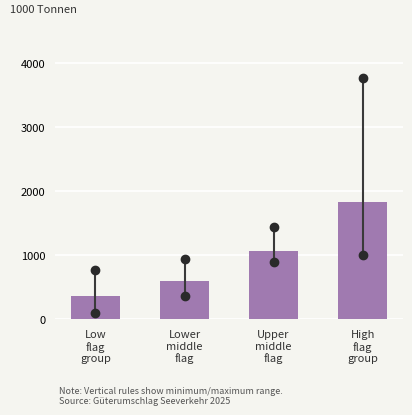

Reading right to left, extract all data points from this chart.

1832.1	1069.7	597.8	359.0